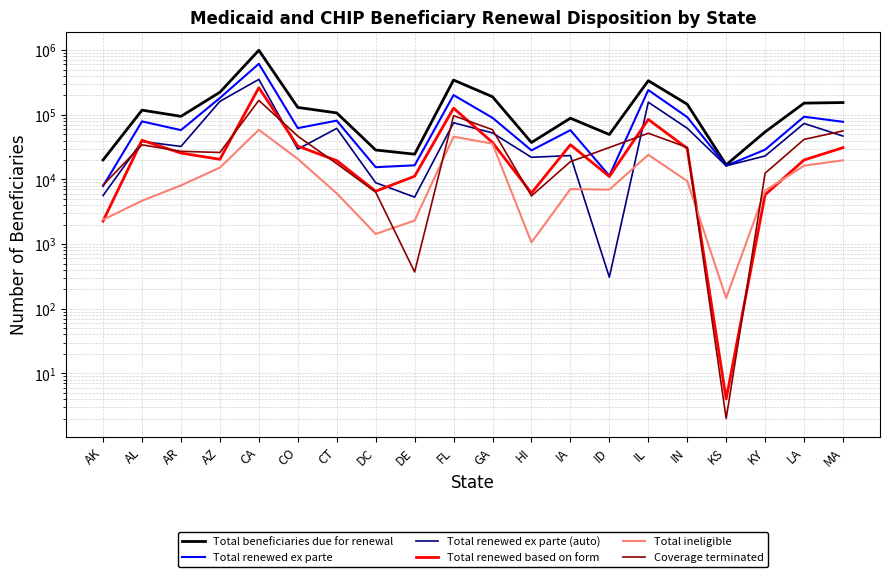

At which category does Total beneficiaries due for renewal reach its first local valley?

AR